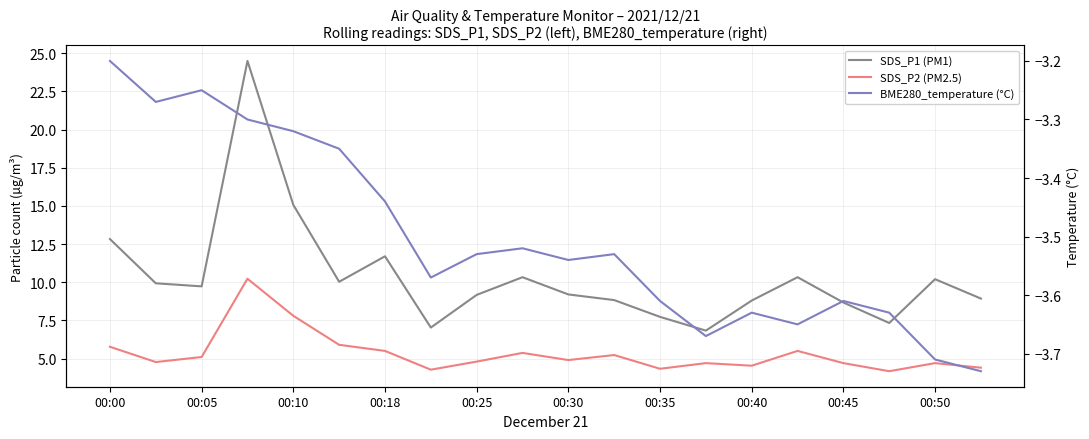

Which has a higher value, 00:30 or 00:25?

00:25